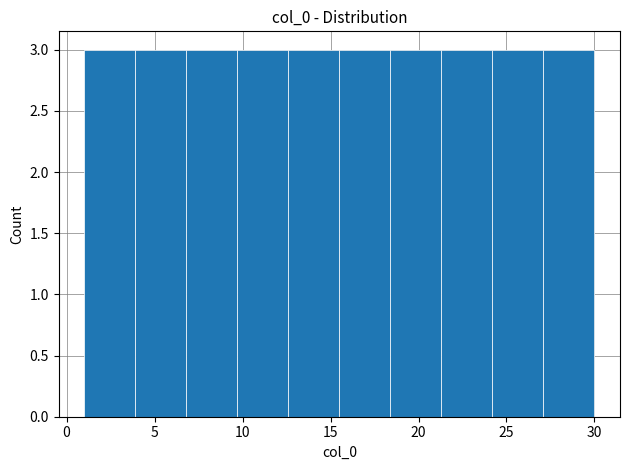

Reading left to right, transcribe this chart: for each bar, give the range it covers on the x-axis and its height. Neither the bar edges nor the heights are printed on the chart, so give them approximately, as read against the axes.

1.0 to 3.9: 3
3.9 to 6.8: 3
6.8 to 9.7: 3
9.7 to 12.6: 3
12.6 to 15.5: 3
15.5 to 18.4: 3
18.4 to 21.3: 3
21.3 to 24.2: 3
24.2 to 27.1: 3
27.1 to 30.0: 3